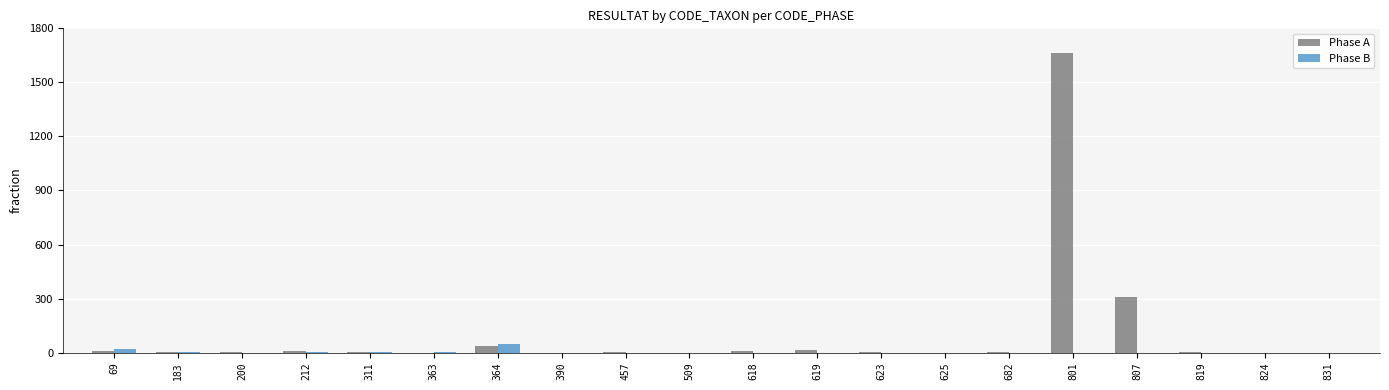

At which category does the chart reach its peak across all series?

801